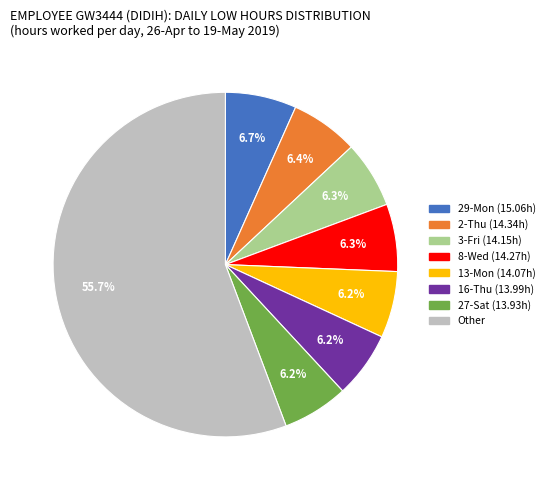

What is the largest slice in the pie chart?

Other